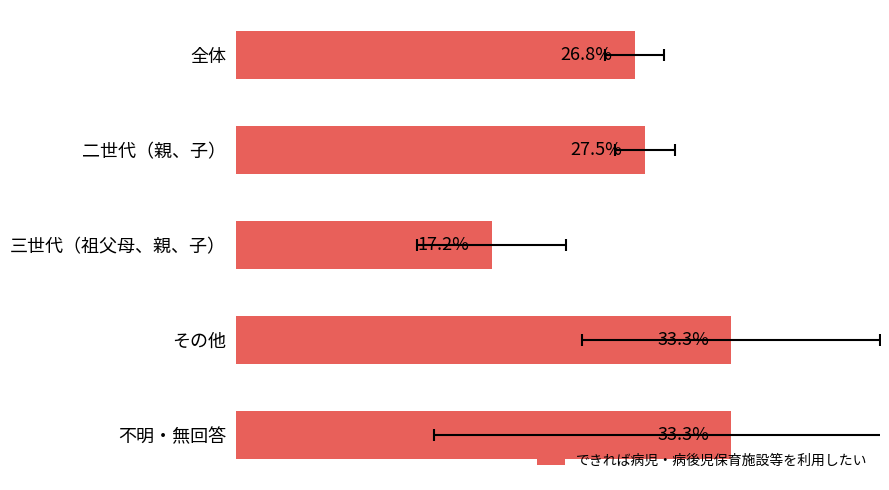

True or false: the data shows 4.3 at 三世代（祖父母、親、子）.

False